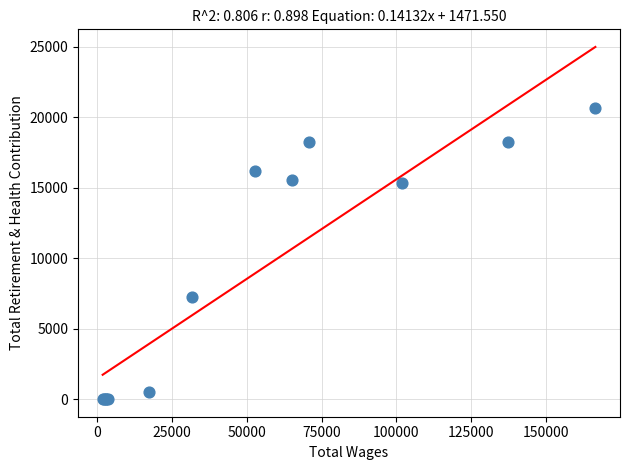

What Y value in the scatter plot is closest to 10315?

7214